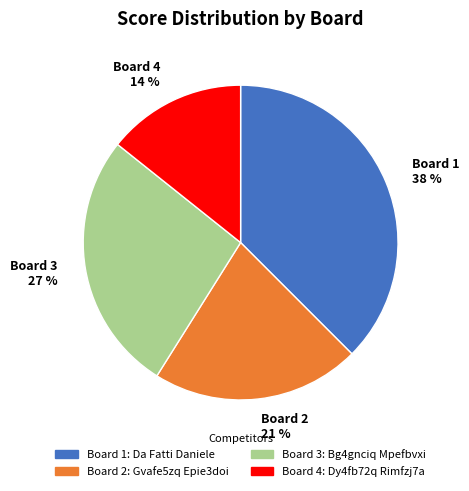

To the nearest percent, what is the combined percentage of Board 1 38 % and Board 2 21 %?

59%